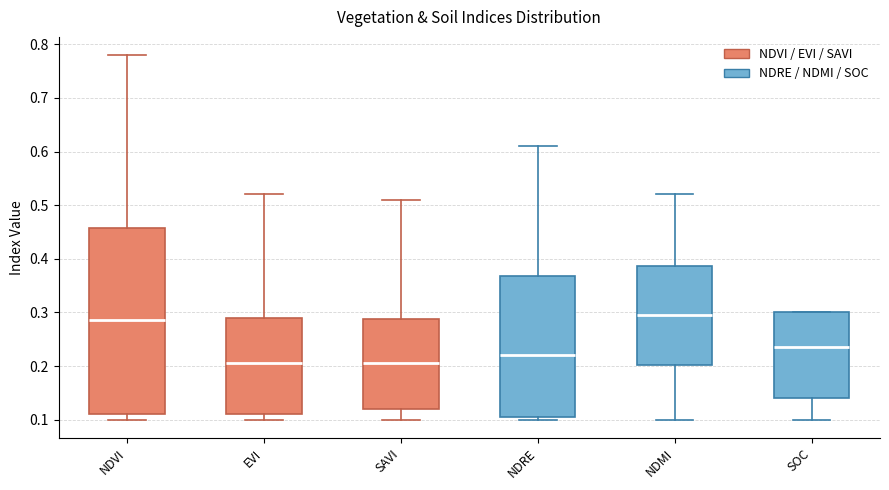

Reading left to right, read every box against the y-axis: the position of its median line, the range the box covers, and the ends of its whiskers. The values are not printed on the chart, so give them approximately, as read against the axis.

NDVI: median 0.29, box 0.11 to 0.46, whiskers 0.10 to 0.78
EVI: median 0.21, box 0.11 to 0.29, whiskers 0.10 to 0.52
SAVI: median 0.21, box 0.12 to 0.29, whiskers 0.10 to 0.51
NDRE: median 0.22, box 0.11 to 0.37, whiskers 0.10 to 0.61
NDMI: median 0.30, box 0.20 to 0.39, whiskers 0.10 to 0.52
SOC: median 0.24, box 0.14 to 0.30, whiskers 0.10 to 0.30